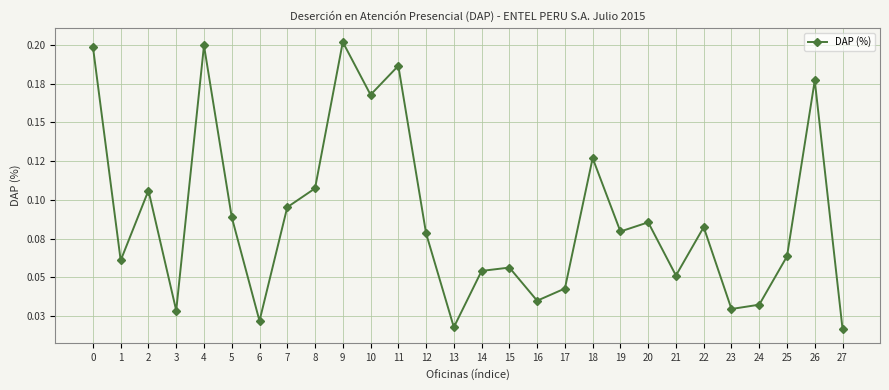

Is this an area chart (filled region under the line)?

No